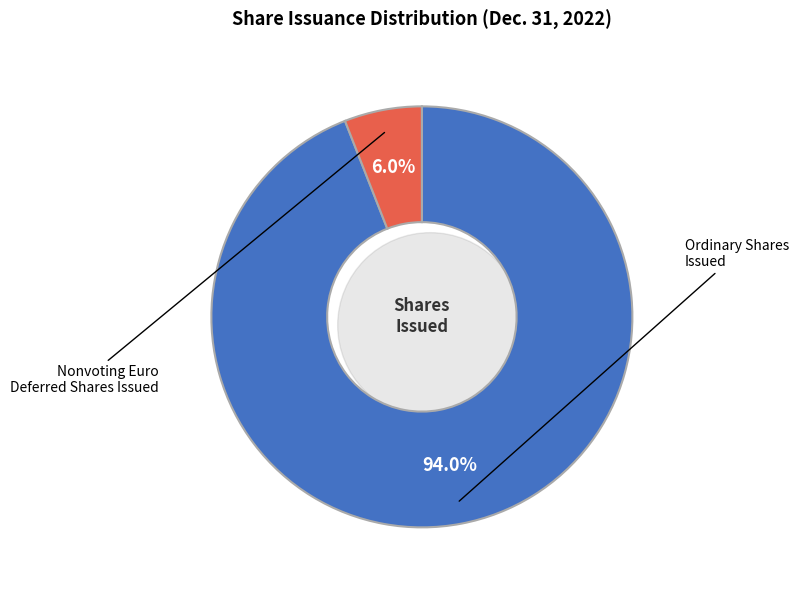

Between Ordinary shares, issued (in shares) and Nonvoting Euro Deferred shares, issued (in shares), which is larger?

Ordinary shares, issued (in shares)